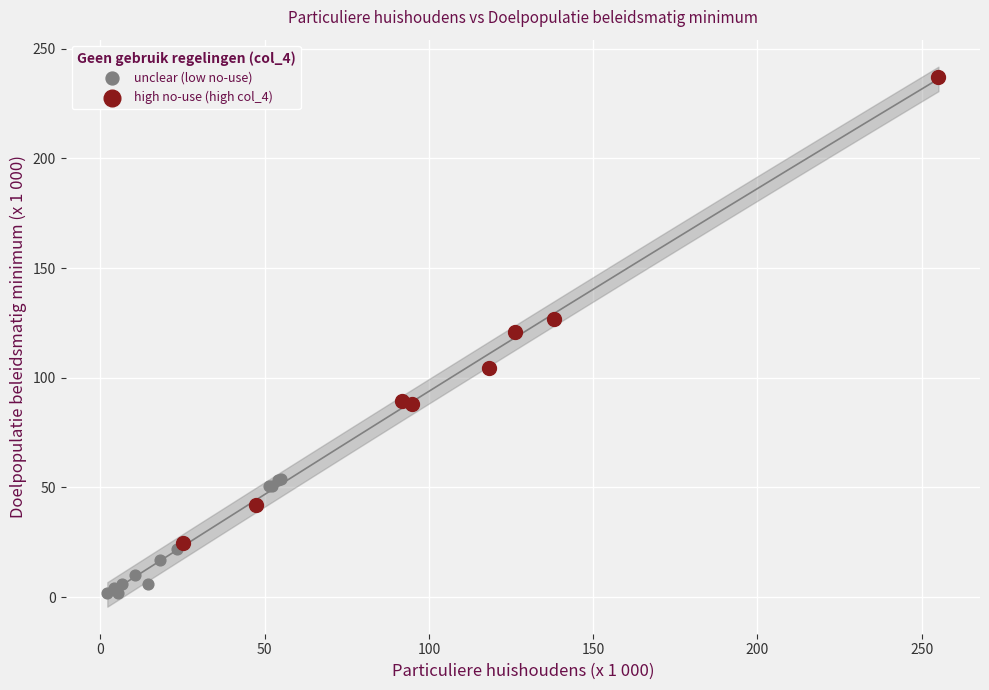

Which series has the widest spread of Y values?

high no-use (high col_4)